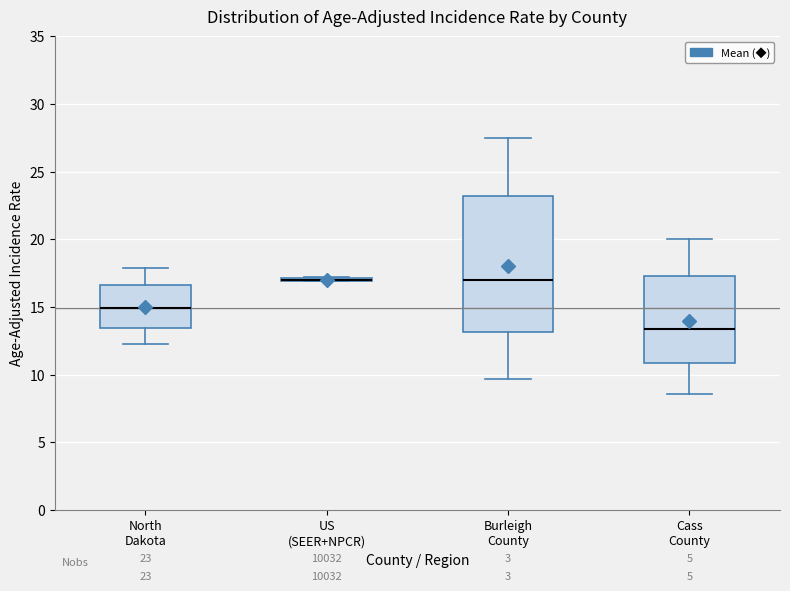

Which box is the tallest, from its lower edge to its upper edge?

Burleigh County